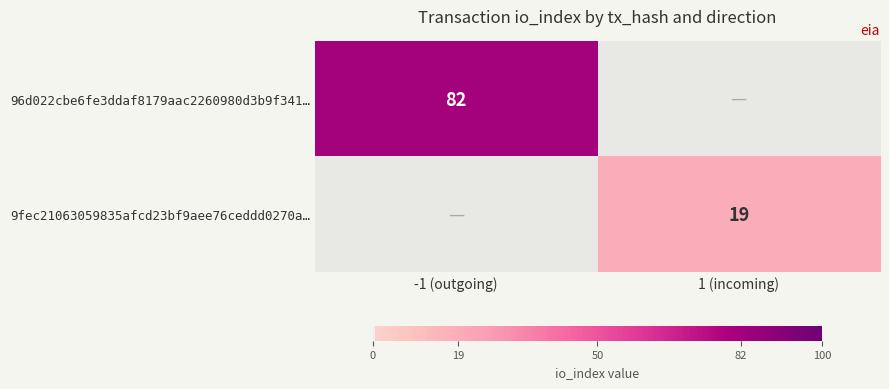

The value of 96d022cbe6fe3ddaf8179aac2260980d3b9f341… at -1 (outgoing) is 82. True or false?

True